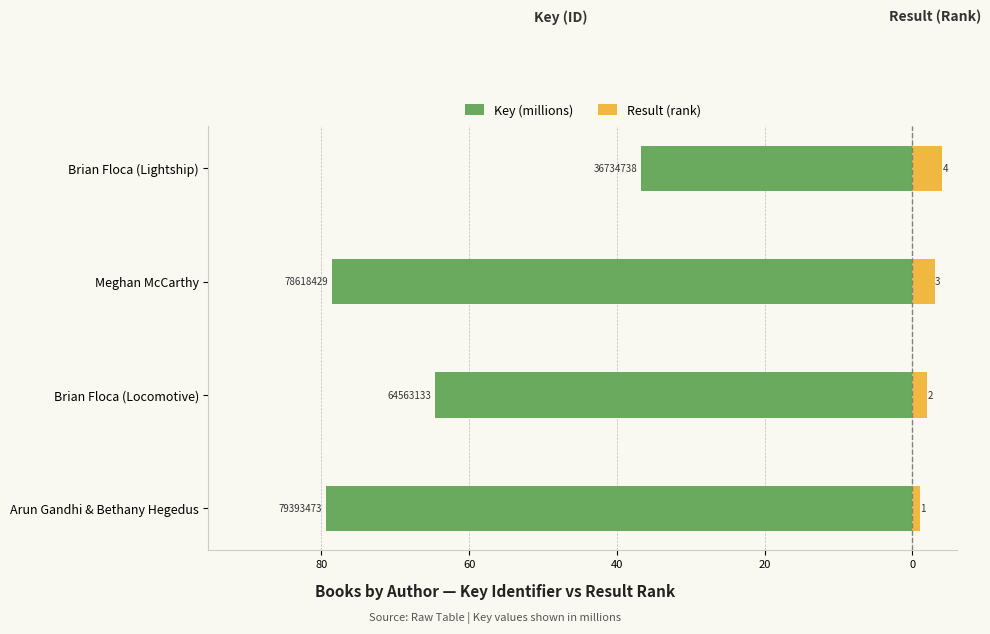

How many groups of bars are there?

4